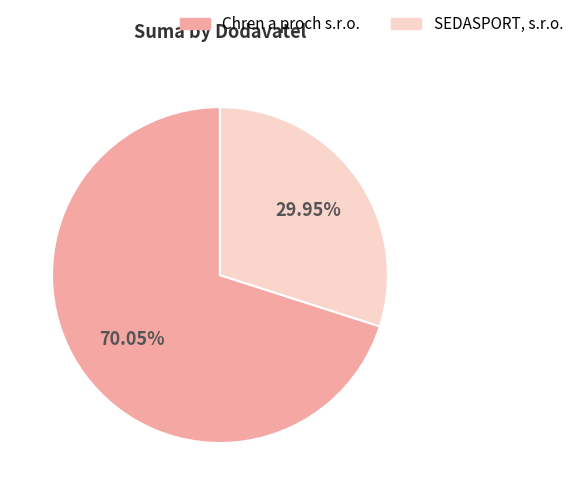

To the nearest percent, what is the average slice percentage?

50%